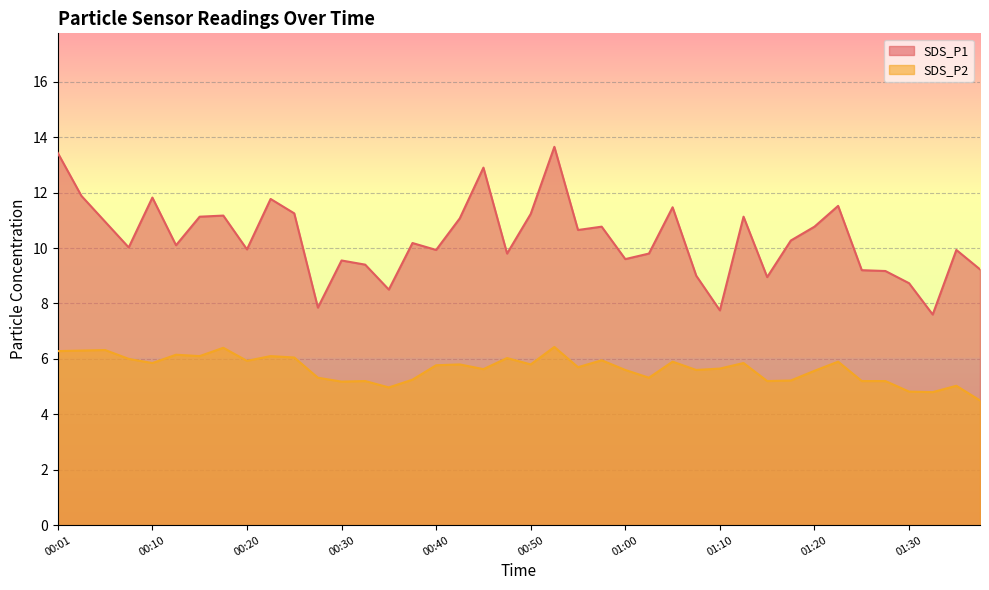

Between 00:10 and 01:20, which series saw the biggest shift?

SDS_P1